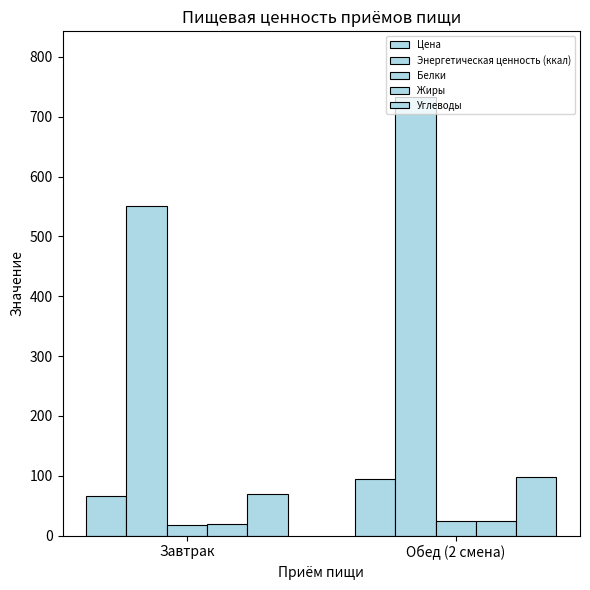

How many distinct data groups are displayed?

5